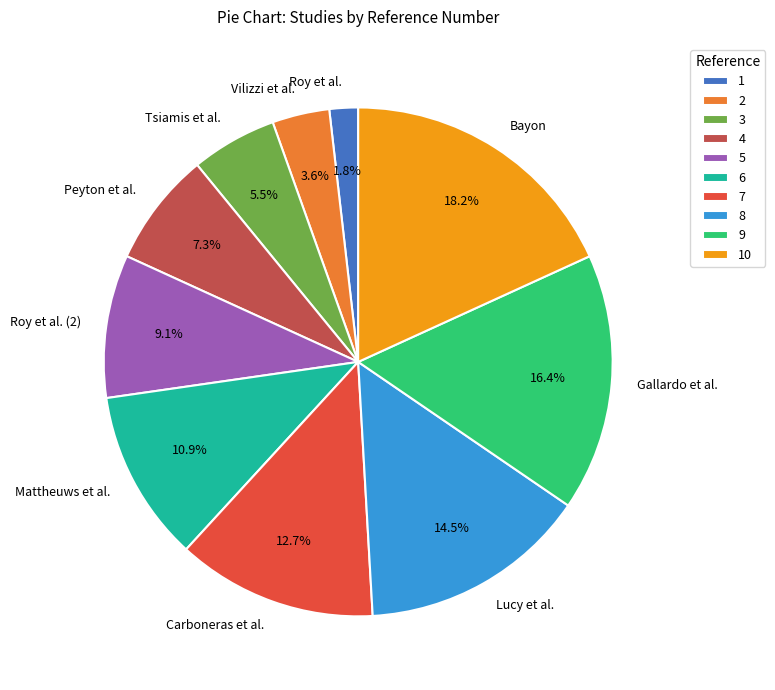

How much of the chart is everything except Vilizzi et al.?

96.4%